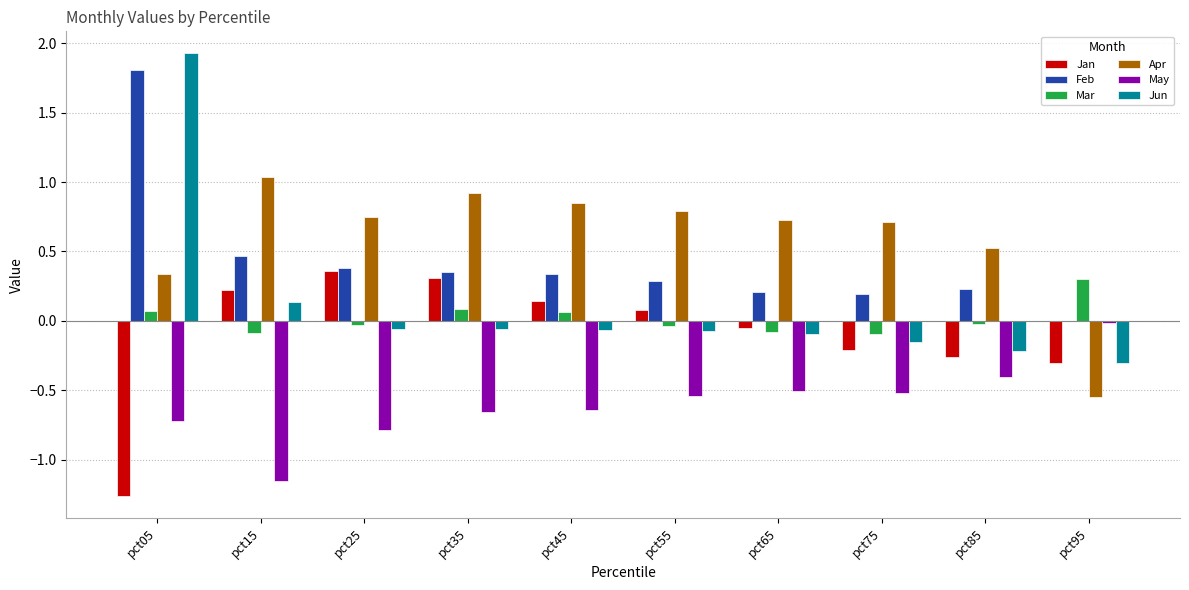

Is the value of Mar at pct25 greater than the value of Feb at pct15?

No